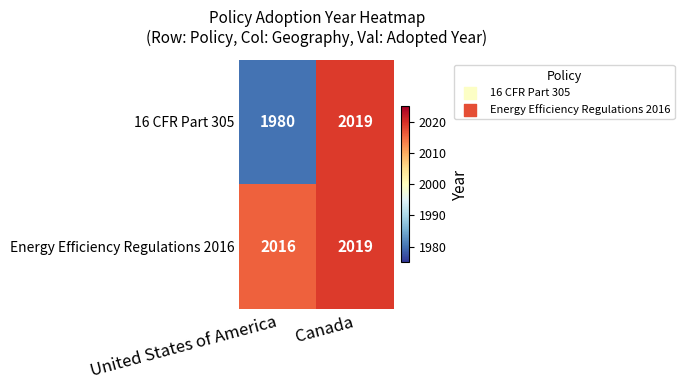

Read the Energy Efficiency Regulations 2016 value at Canada.

2019